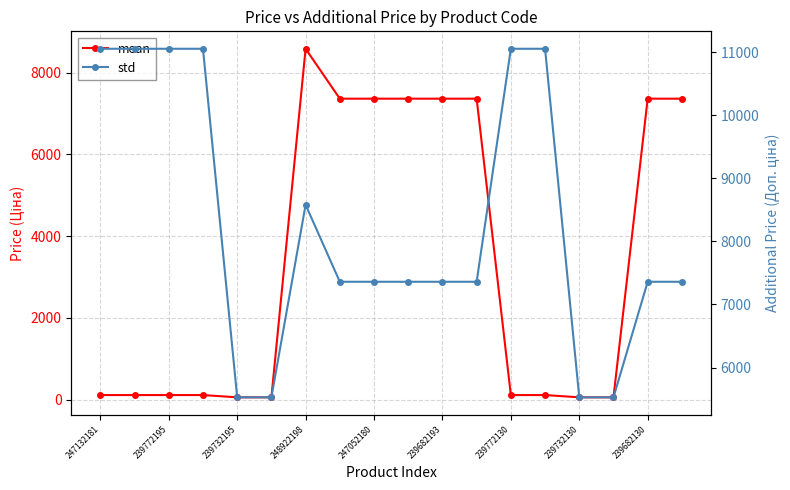

True or false: mean and std intersect in this chart.

False